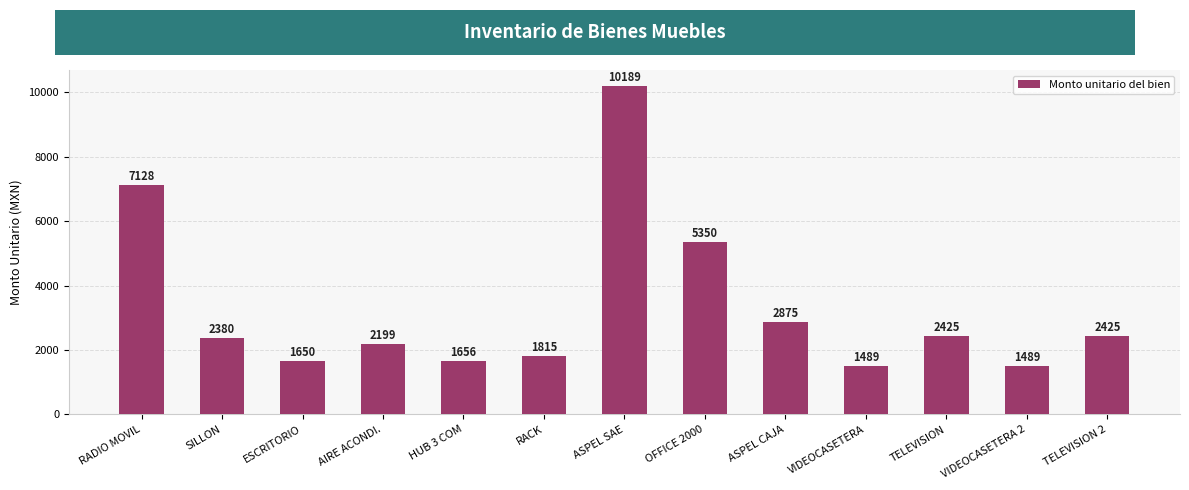

What is the approximate value at HUB 3 COM?

1656.0